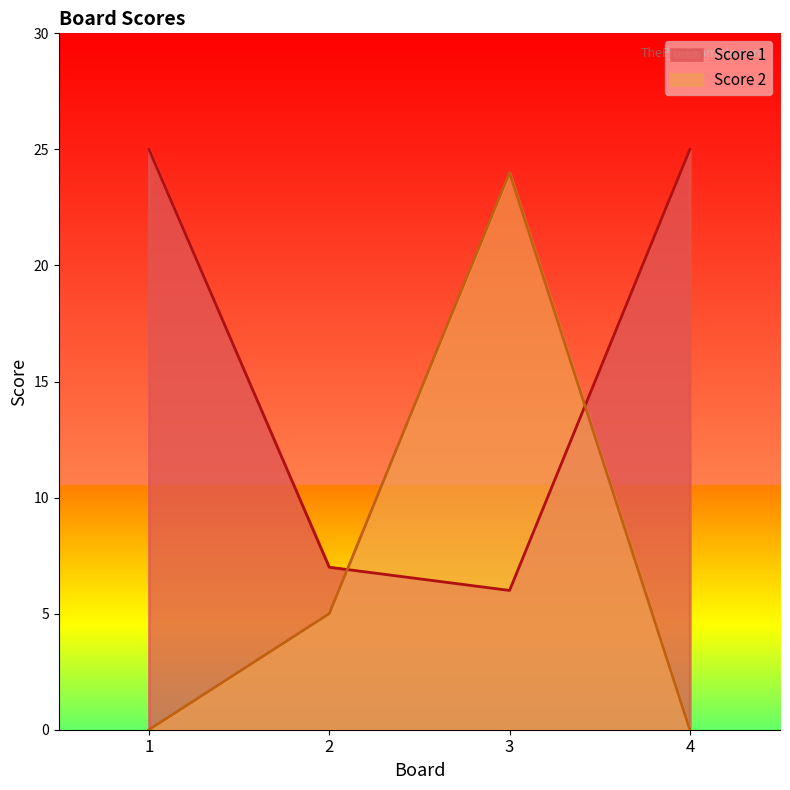

Where is Score 1 nearest to the value 15?

2